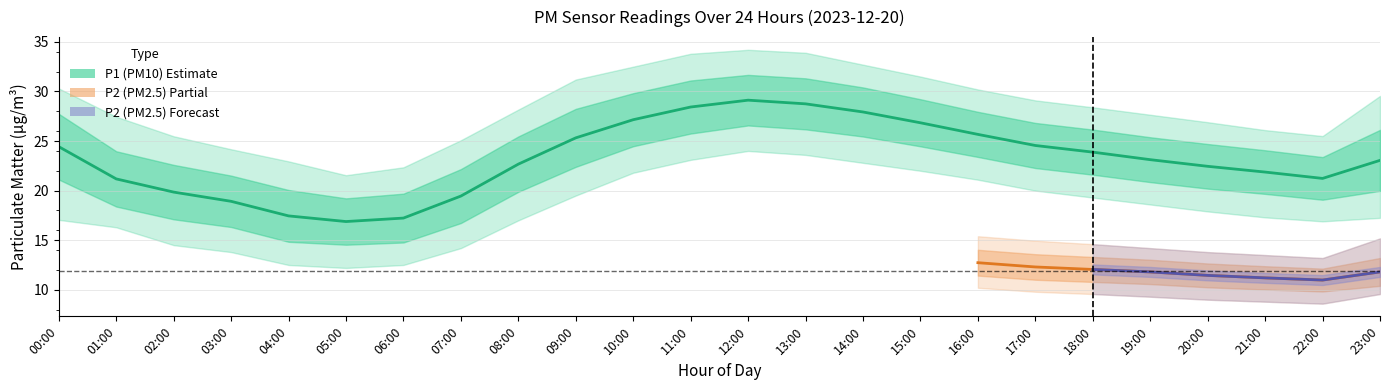

True or false: P1 and P1_lower cross at least once.

False